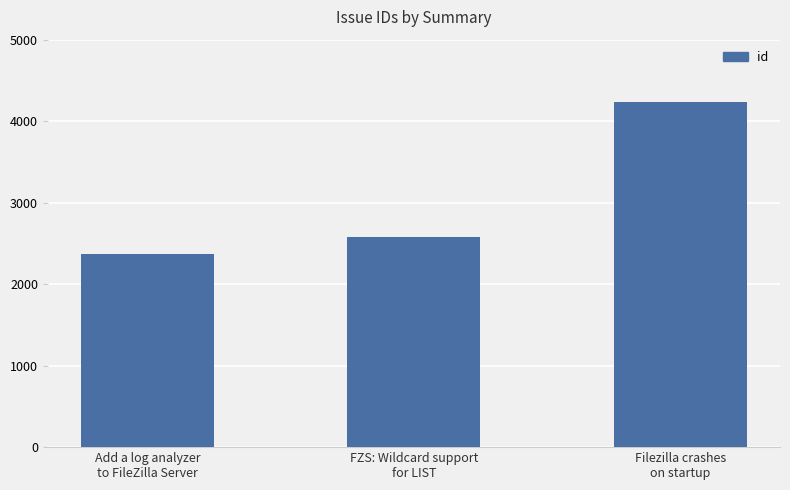

List the labels in order of value, largest first.

Filezilla crashes
on startup, FZS: Wildcard support
for LIST, Add a log analyzer
to FileZilla Server